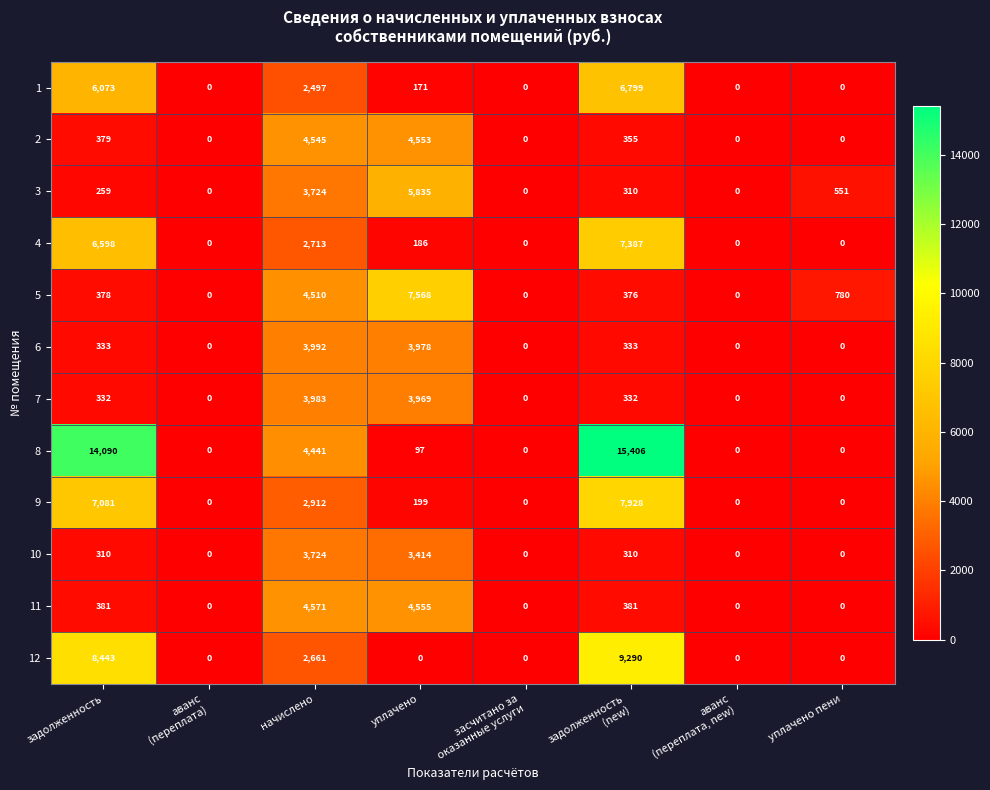

Which label corresponds to the largest value in the chart?

задолженность
(new)